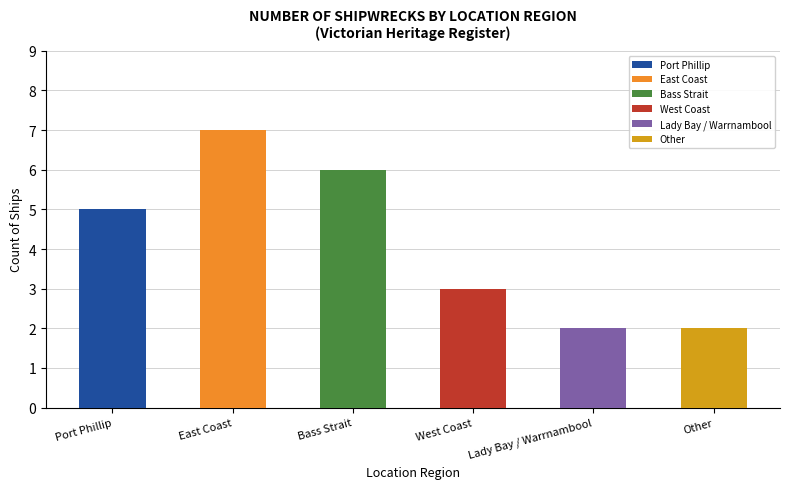

What is the change in value from East Coast to Bass Strait?

-1